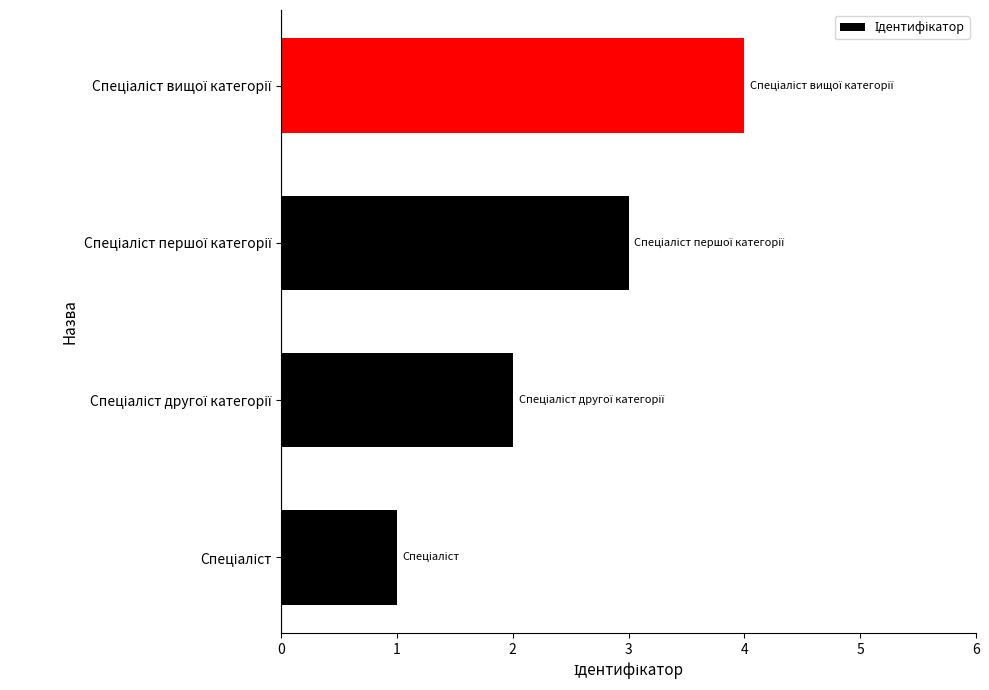

What is the sum of all values?

10